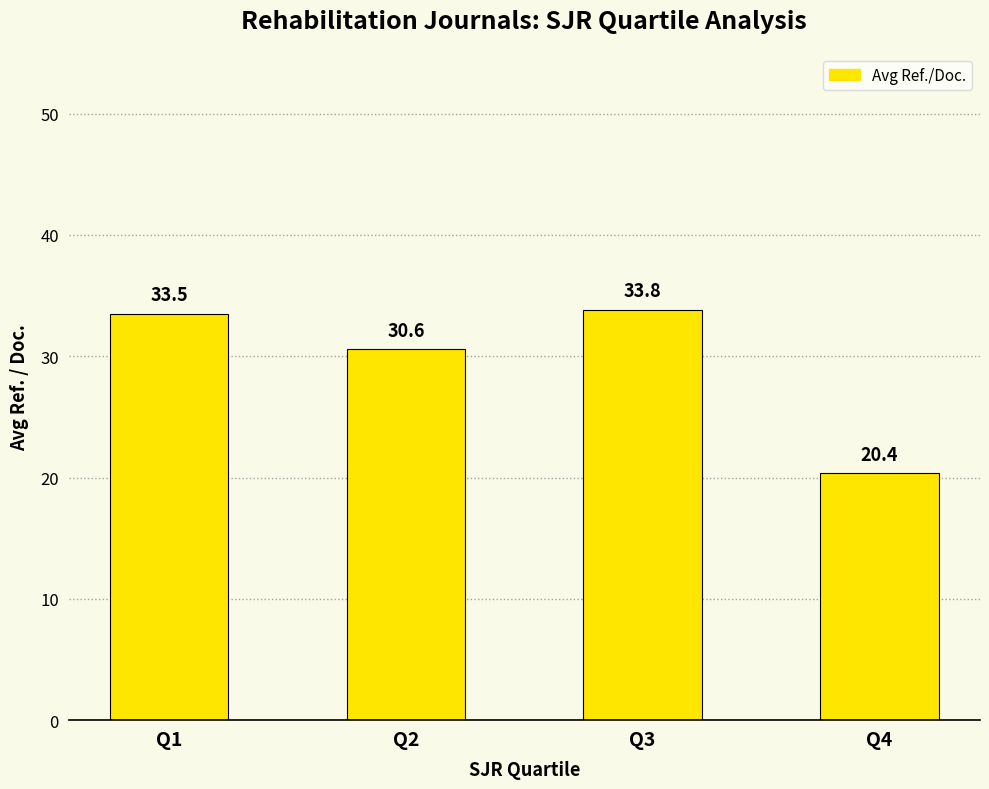

Reading left to right, transcribe all the data shown in this chart.

Q1=33.5	Q2=30.6	Q3=33.8	Q4=20.4